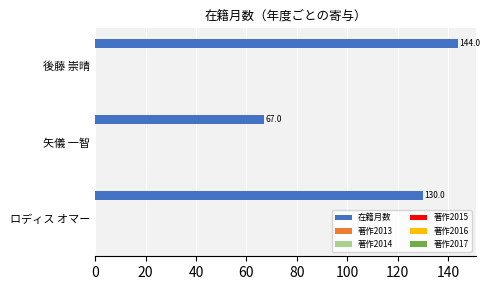

What is the difference between the maximum and minimum values?

77